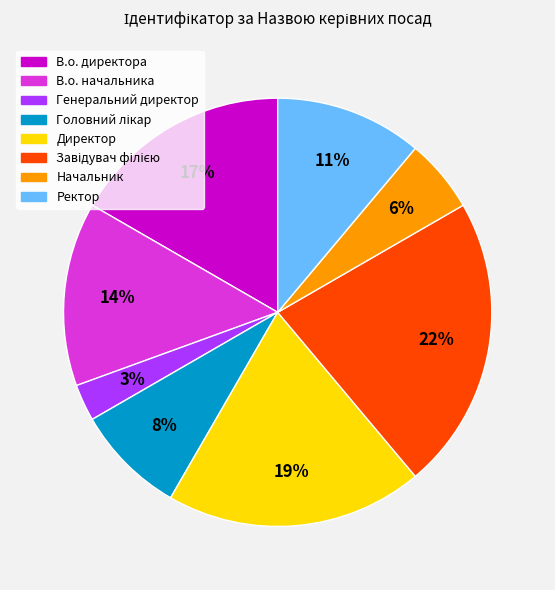

To the nearest percent, what portion does Генеральний директор represent?

3%